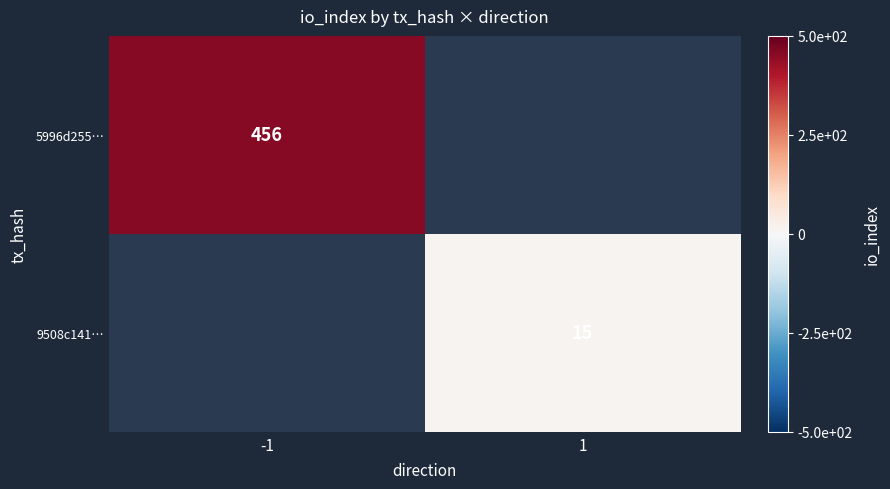

At which category does the chart reach its minimum across all series?

1